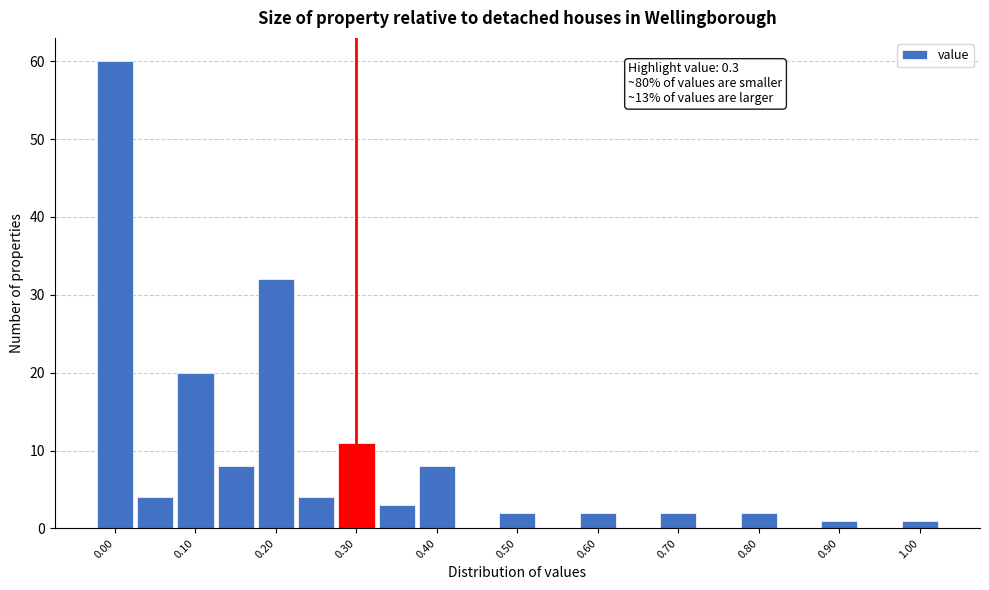

Which range on the x-axis has the tallest bar?

-0.025 to 0.025